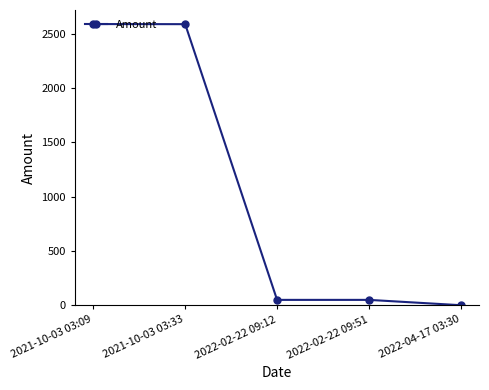

What is the difference between the maximum and minimum values?

2587.0